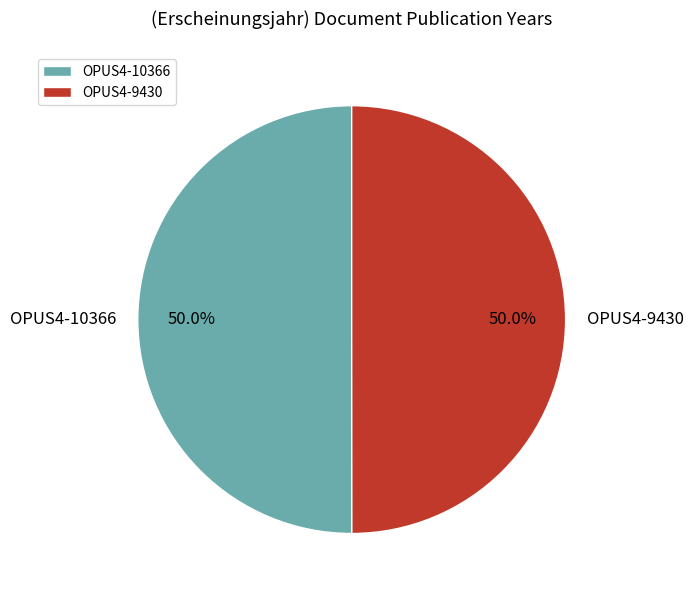

What is the ratio of the value at OPUS4-10366 to the value at OPUS4-9430?

1.0